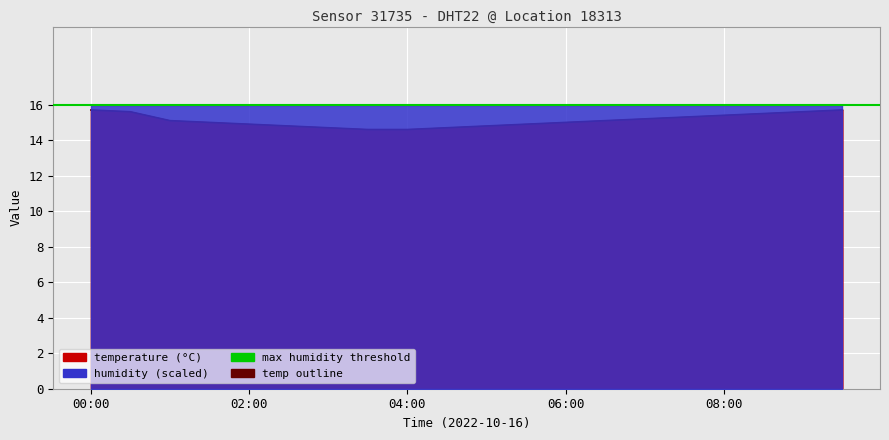

How many values are below 15?

8